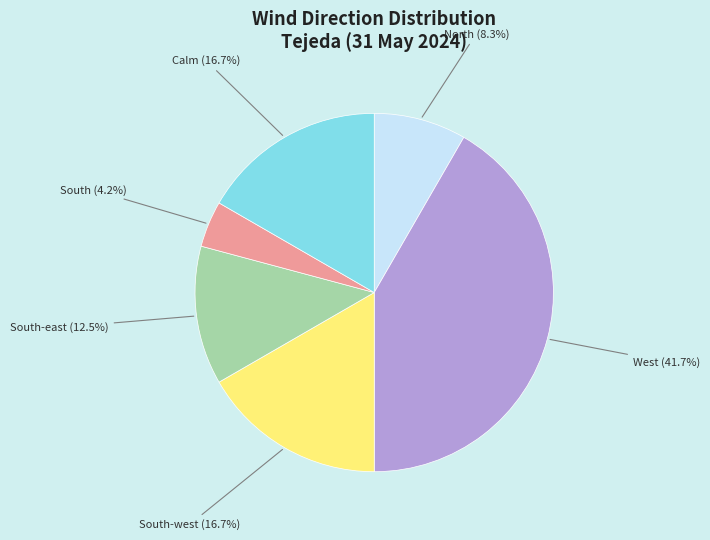

Is there a majority slice in this chart?

No